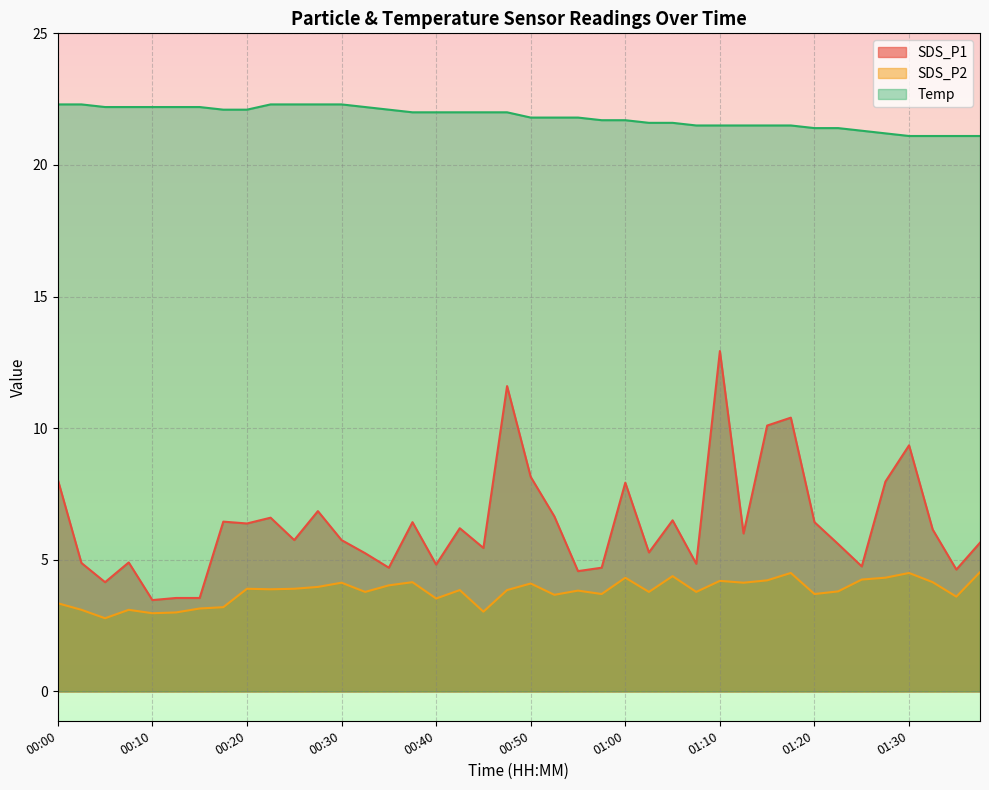

The SDS_P1 series shows 4.9 at 00:08. True or false?

True